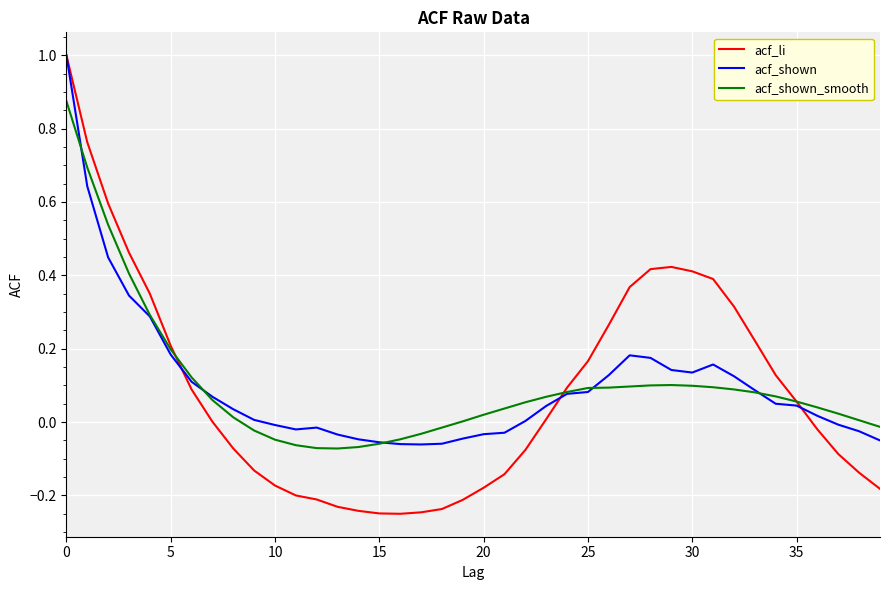

What is the maximum value for acf_shown?

1.0